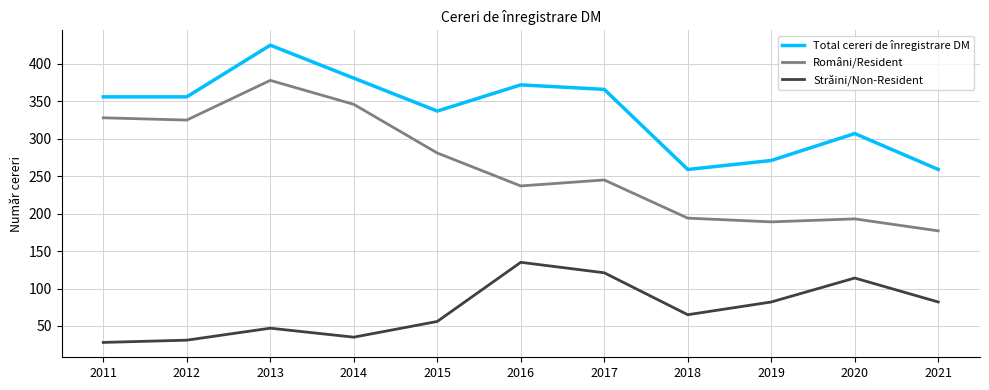

Count the number of categories in the chart.

11